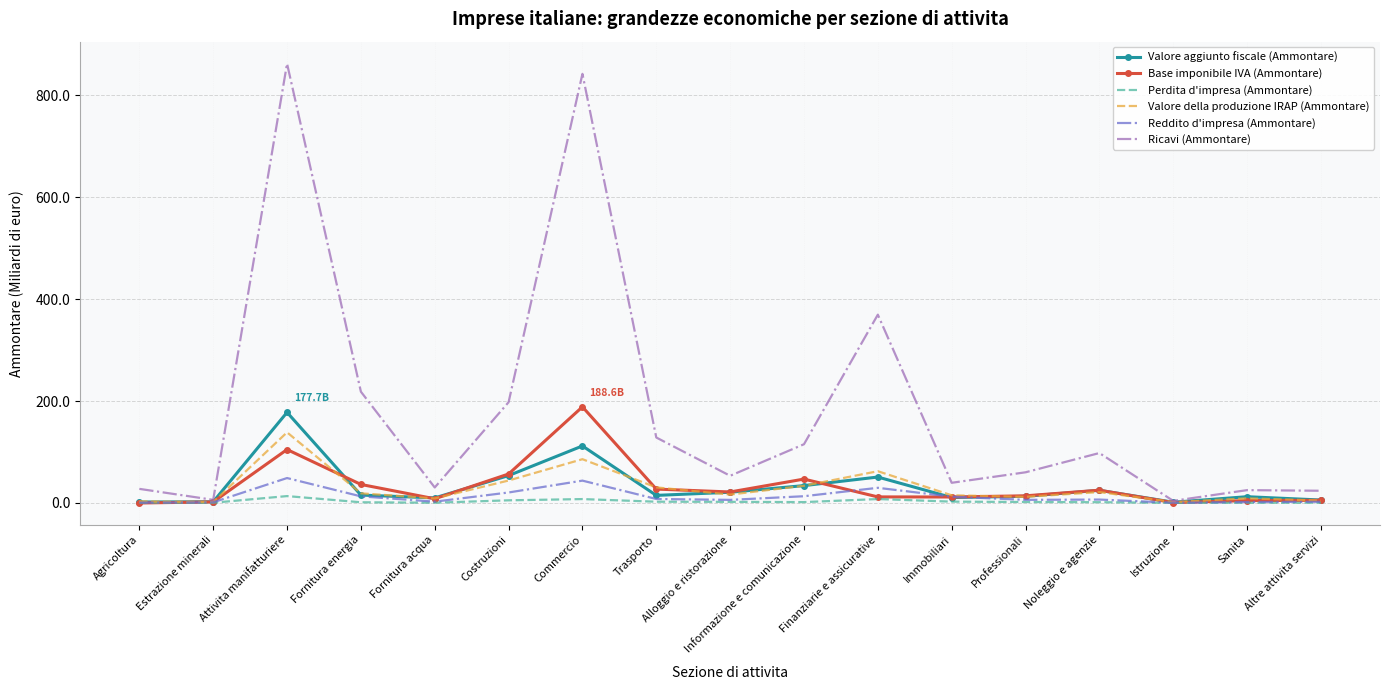

Count the number of categories in the chart.

17